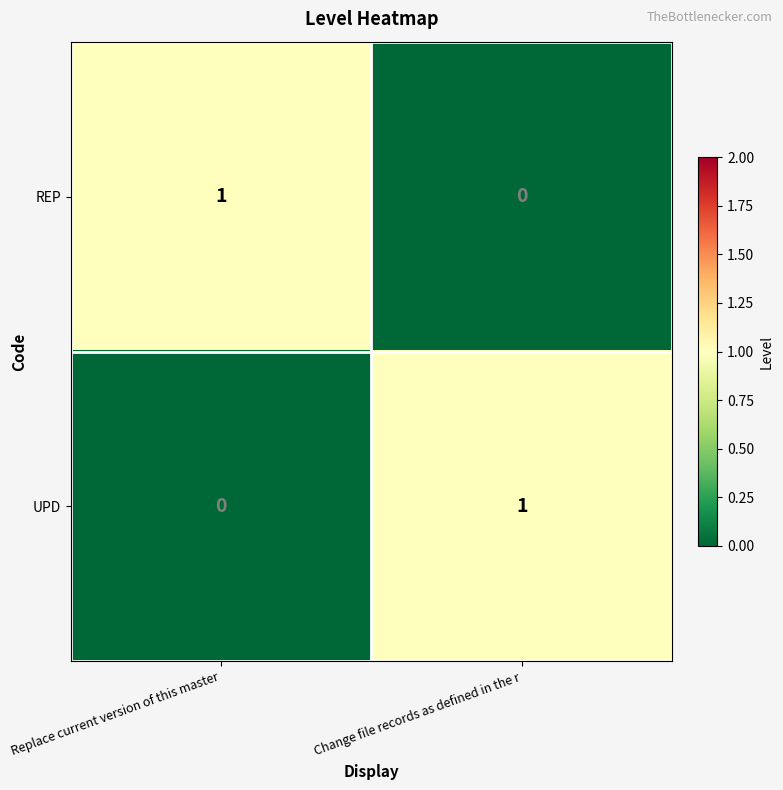

Where is REP nearest to the value 0?

Change file records as defined in the r